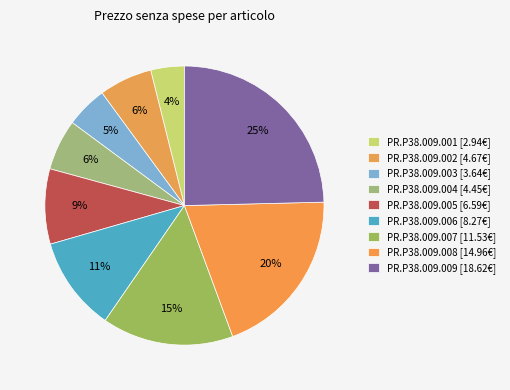

Which has a higher value, PR.P38.009.003 or PR.P38.009.009?

PR.P38.009.009